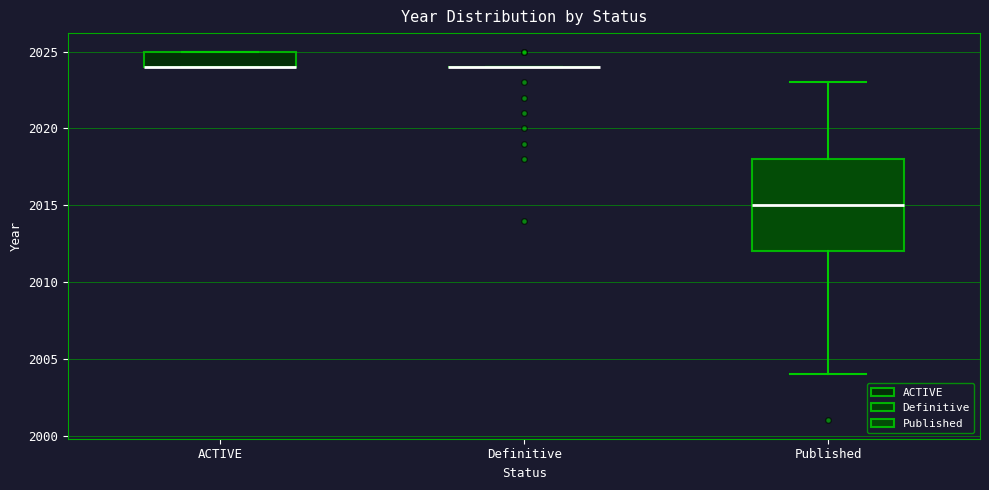

Reading left to right, read every box against the y-axis: the position of its median line, the range the box covers, and the ends of its whiskers. The values are not printed on the chart, so give them approximately, as read against the axis.

ACTIVE: median 2024 (drawn on the box's lower edge), box 2024 to 2025, whiskers 2024 to 2025
Definitive: box collapsed to a line at 2024, whiskers 2024 to 2024
Published: median 2015, box 2012 to 2018, whiskers 2004 to 2023